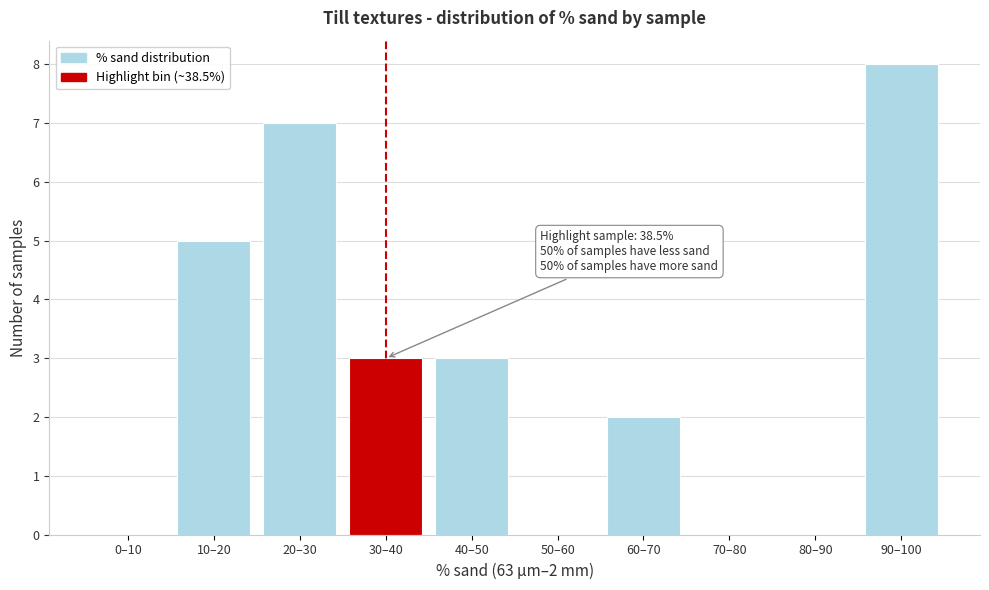

Reading left to right, what are all the values shown in this chart?

0–10=0	10–20=5	20–30=7	30–40=3	40–50=3	50–60=0	60–70=2	70–80=0	80–90=0	90–100=8